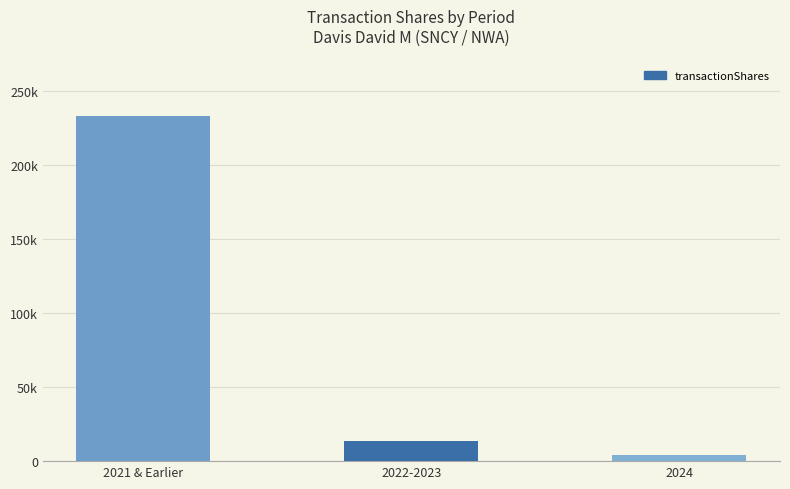

What is the label of the 3rd bar from the right?

2021 & Earlier